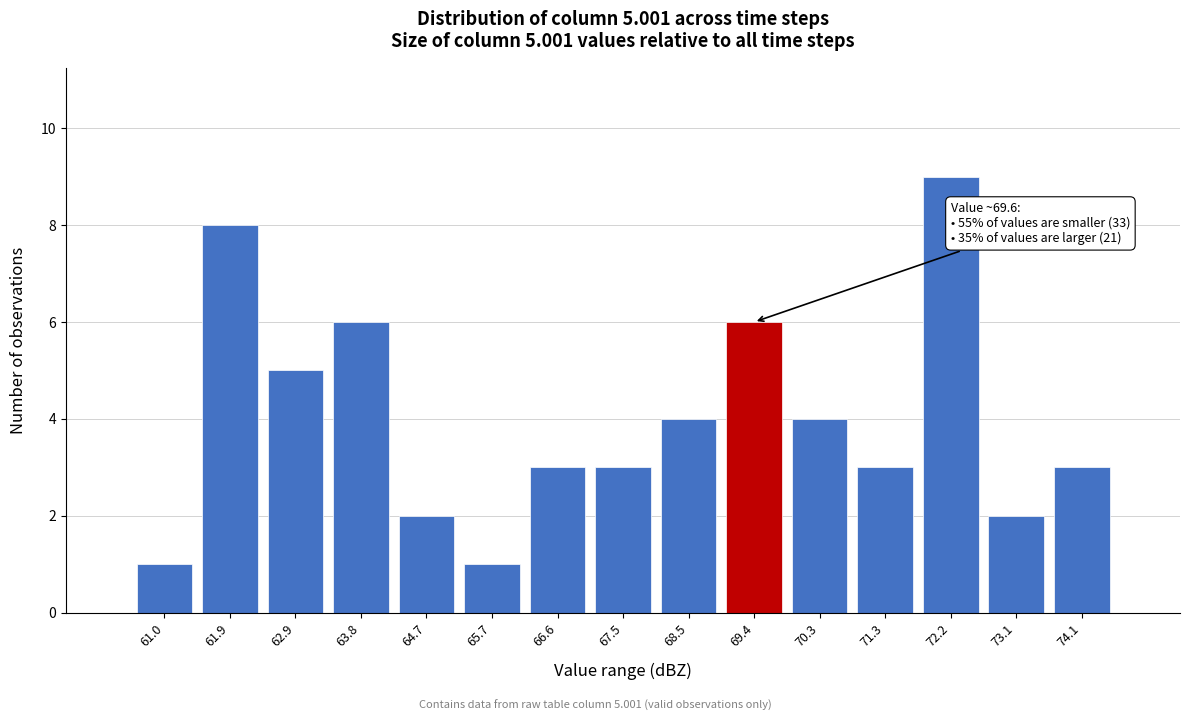

Reading left to right, list all the values displayed in this chart.

61.0=1	61.9=8	62.9=5	63.8=6	64.7=2	65.7=1	66.6=3	67.5=3	68.5=4	69.4=6	70.3=4	71.3=3	72.2=9	73.1=2	74.1=3